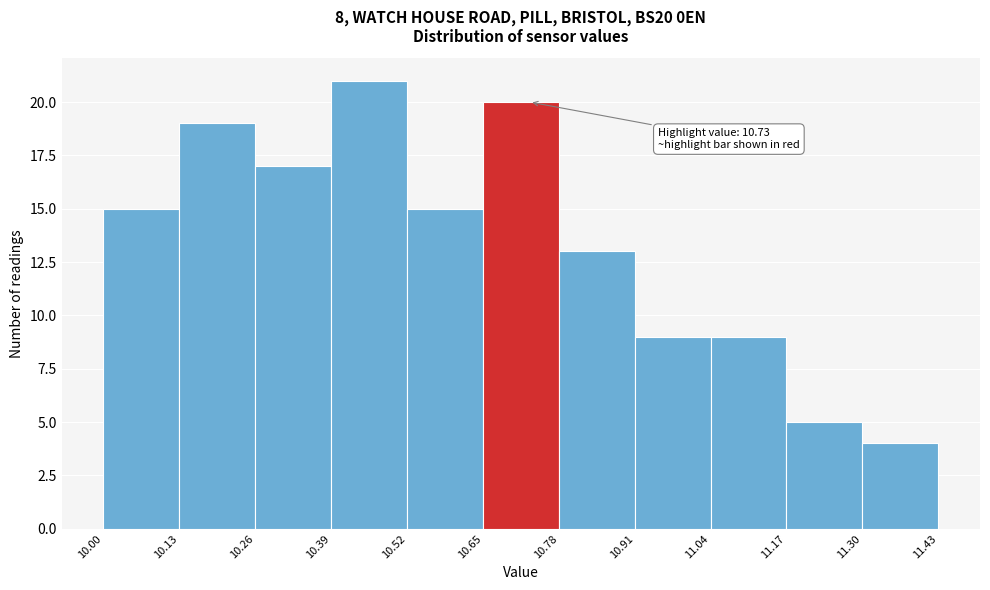

Which range on the x-axis has the tallest bar?

10.39 to 10.52